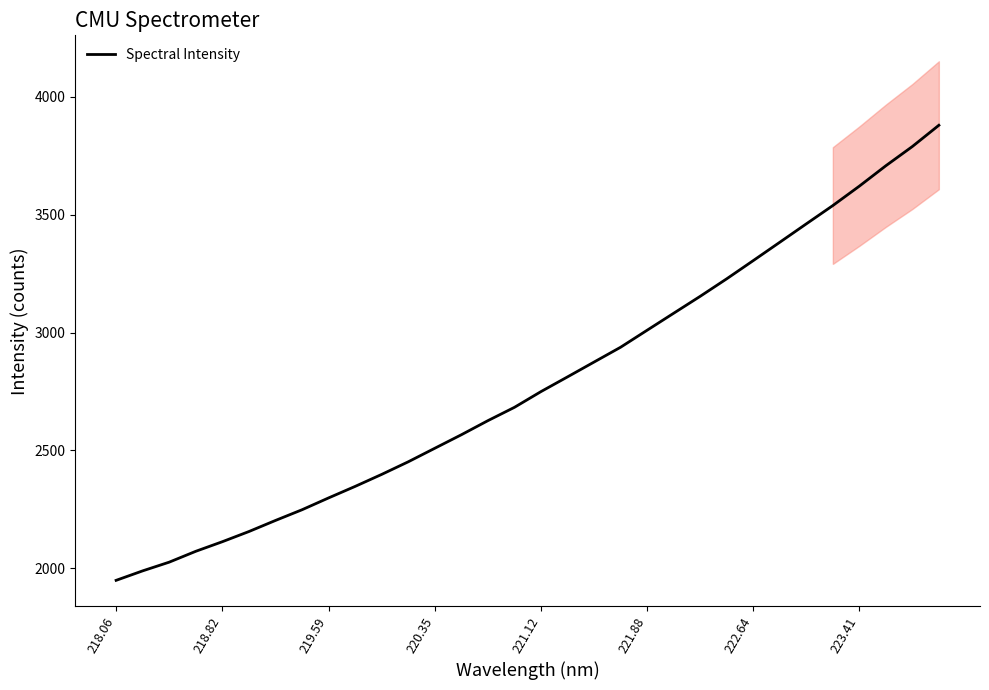

What is the average value?

2786.4